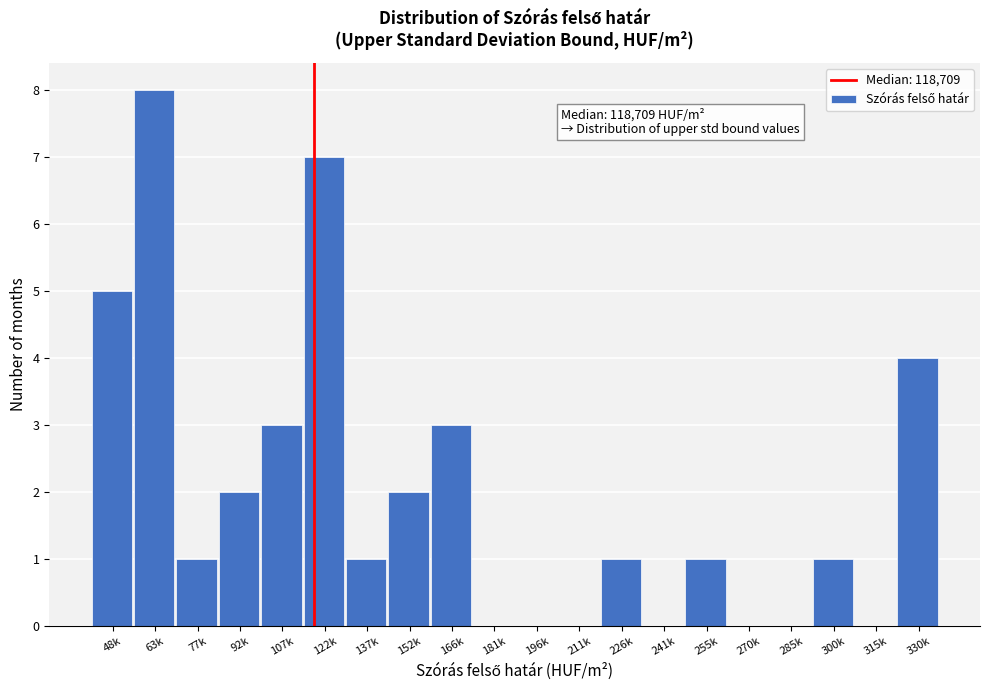

Reading left to right, extract all data points from this chart.

48k=5	63k=8	77k=1	92k=2	107k=3	122k=7	137k=1	152k=2	166k=3	181k=0	196k=0	211k=0	226k=1	241k=0	255k=1	270k=0	285k=0	300k=1	315k=0	330k=4